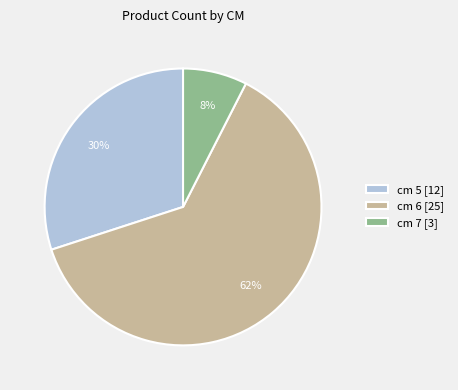

To the nearest percent, what is the combined percentage of cm 5 [12] and cm 7 [3]?

38%